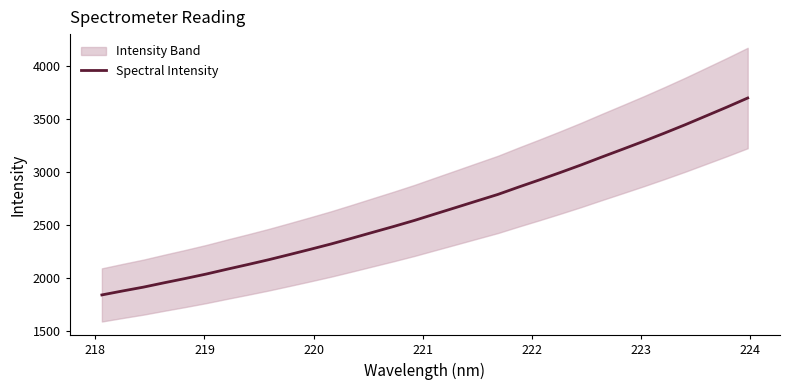

How many distinct data groups are displayed?

1